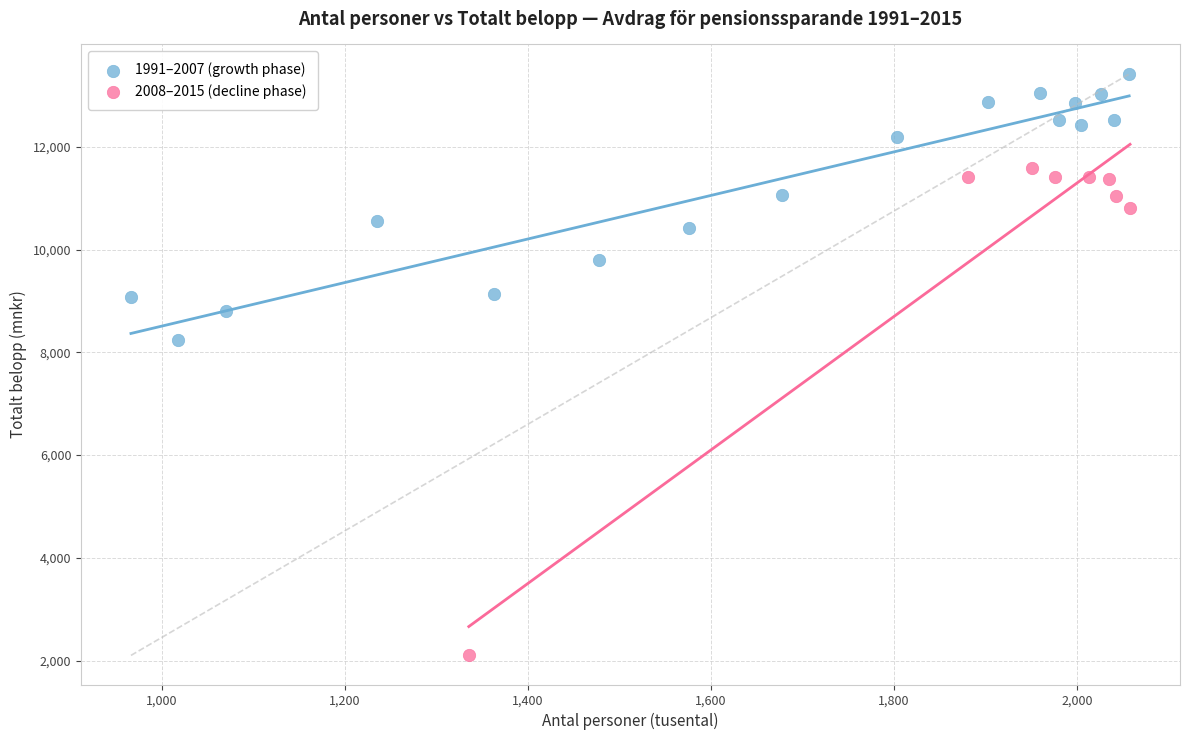

Which series has the widest spread of Y values?

2008–2015 (decline phase)